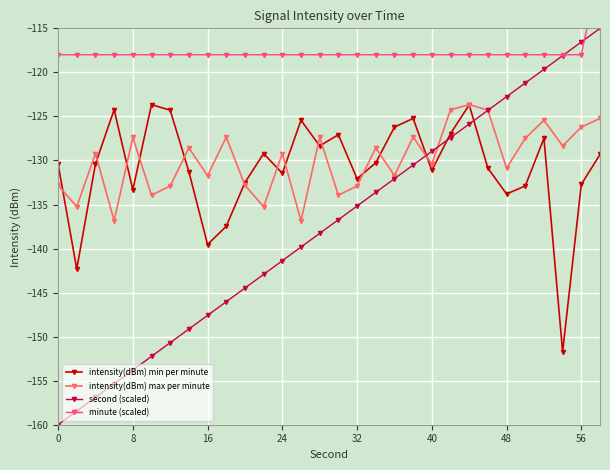

Which series has the largest range (max minus min)?

second (scaled)